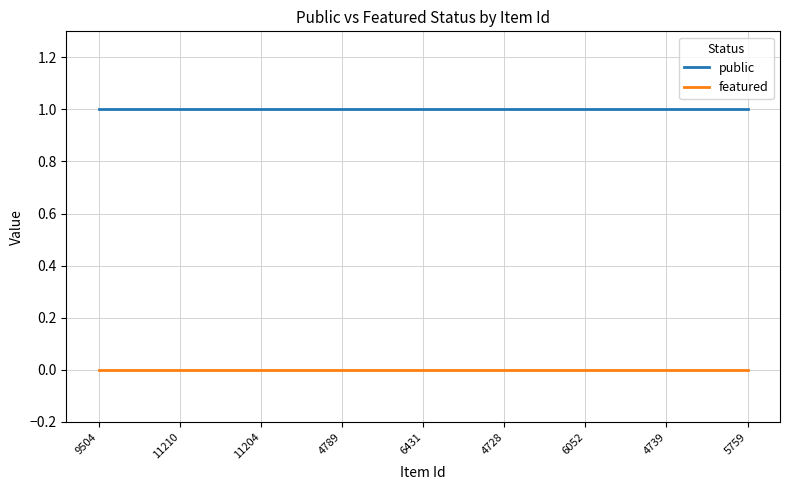

Which series has the largest total across all categories?

public